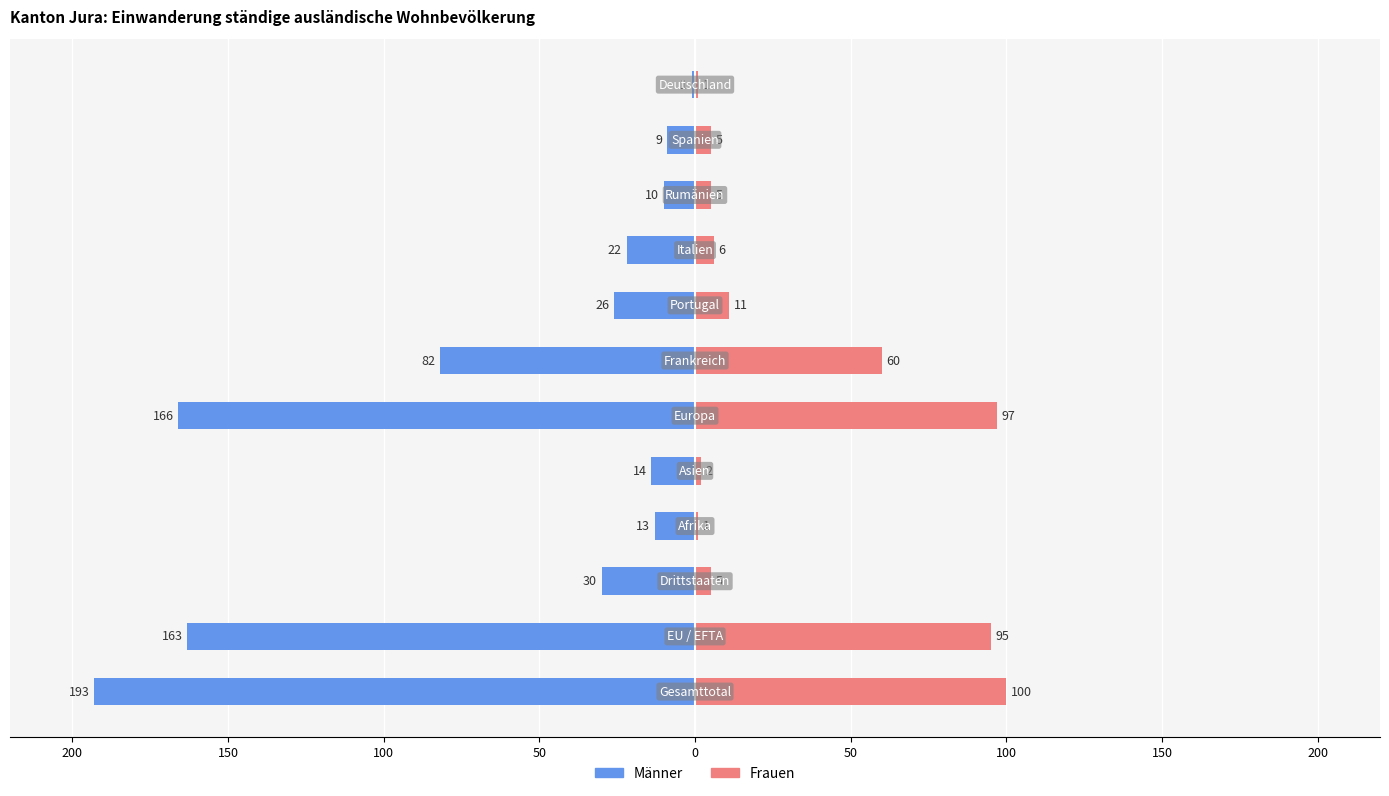

Reading left to right, transcribe all the data shown in this chart.

Männer: -193	-163	-30	-13	-14	-166	-82	-26	-22	-10	-9	-1
Frauen: 100	95	5	1	2	97	60	11	6	5	5	1